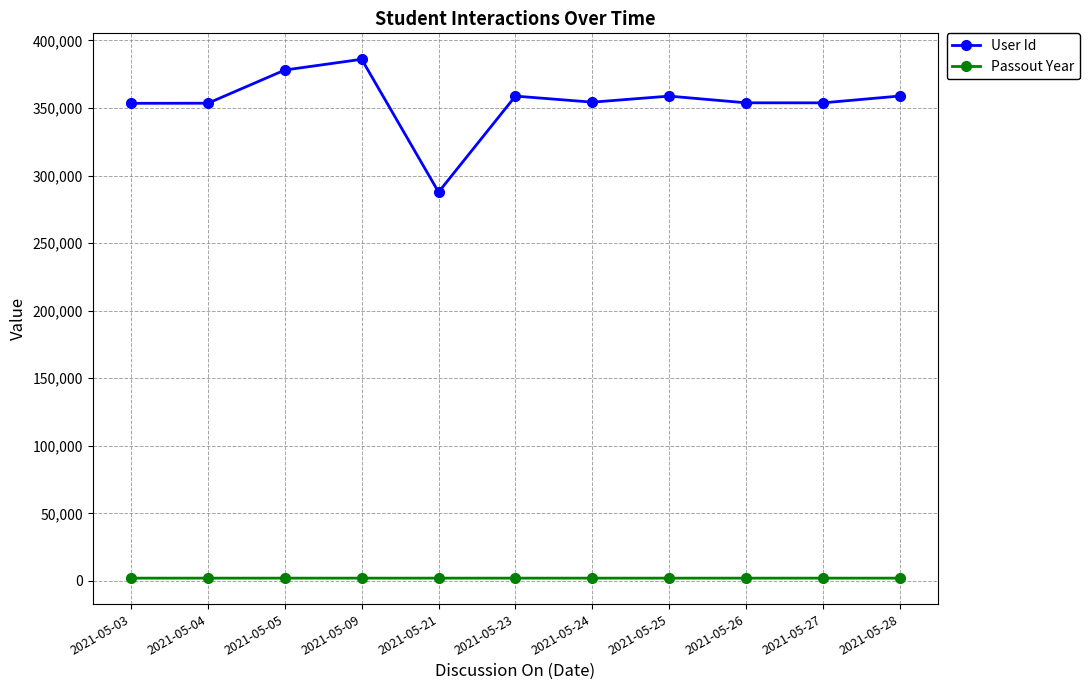

True or false: User Id and Passout Year cross at least once.

False